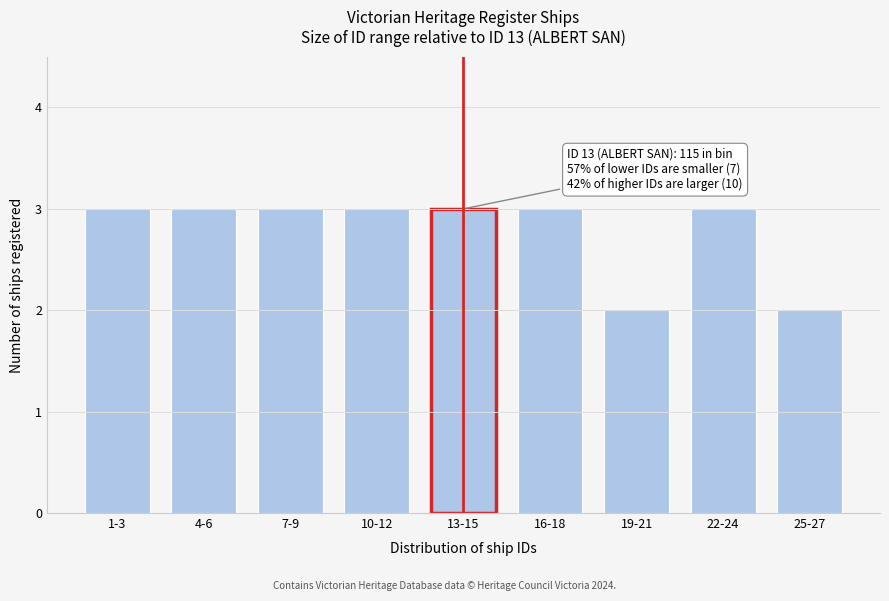

Reading right to left, transcribe all the data shown in this chart.

25-27=2	22-24=3	19-21=2	16-18=3	13-15=3	10-12=3	7-9=3	4-6=3	1-3=3